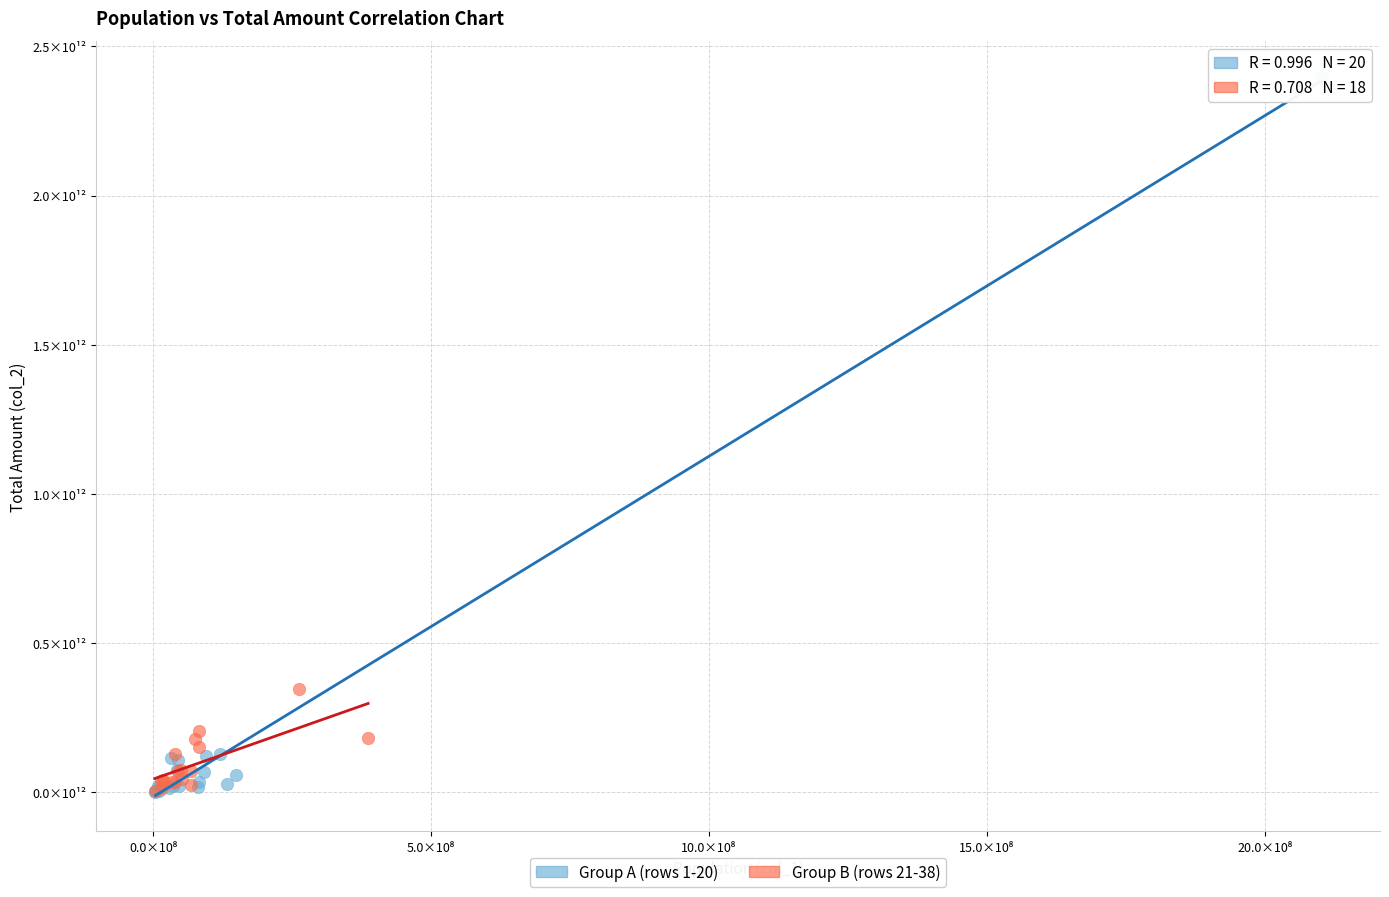

Which series has the widest spread of Y values?

Group A (rows 1-20)